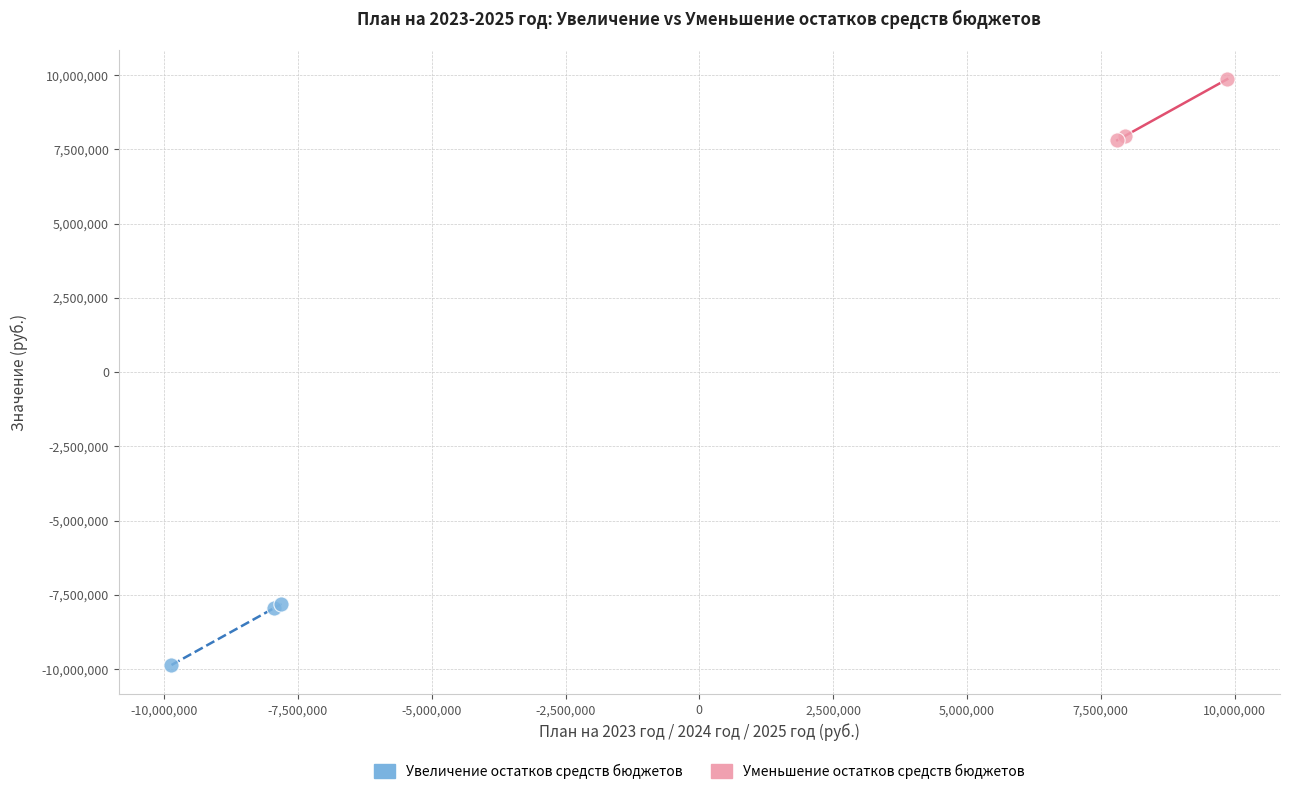

Which series reaches the minimum Y coordinate?

Увеличение остатков средств бюджетов